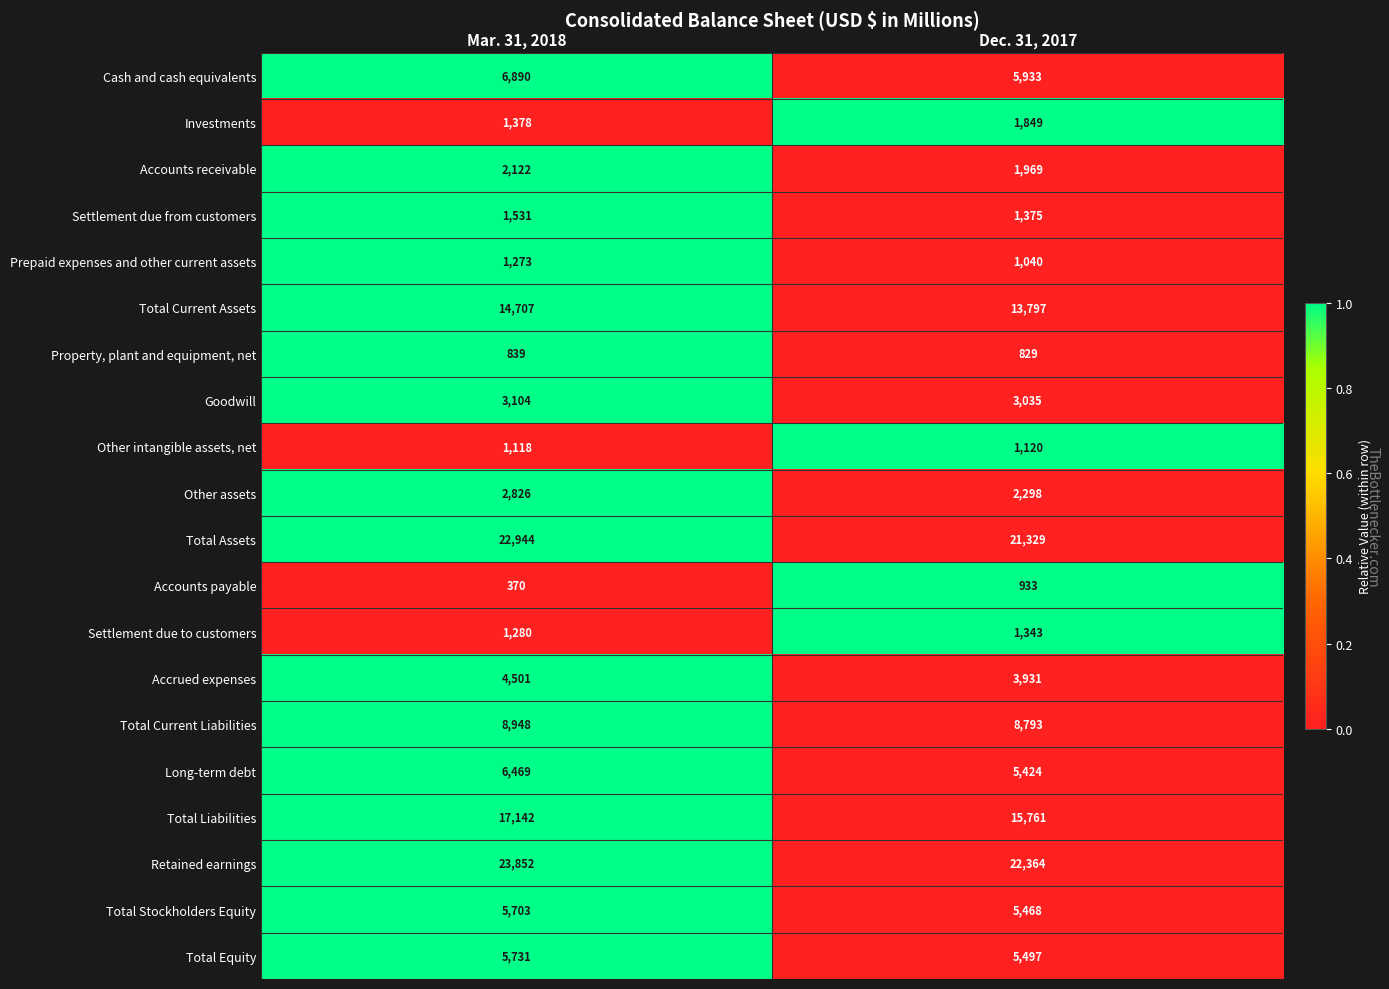

What is the difference between the Total Current Liabilities values at Mar. 31, 2018 and Dec. 31, 2017?

155